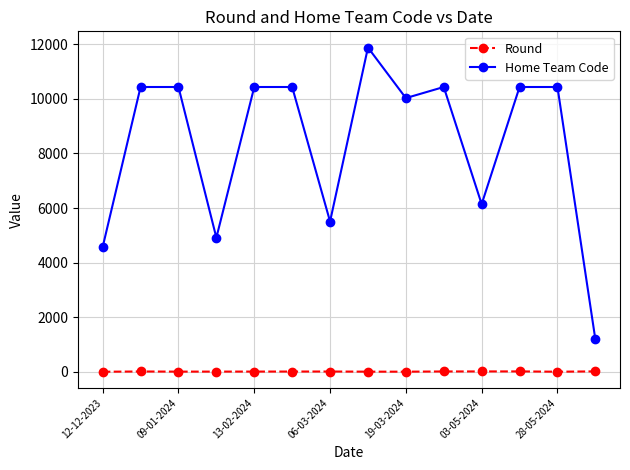

What is the value of the Home Team Code point at the 12th from the left?

10435